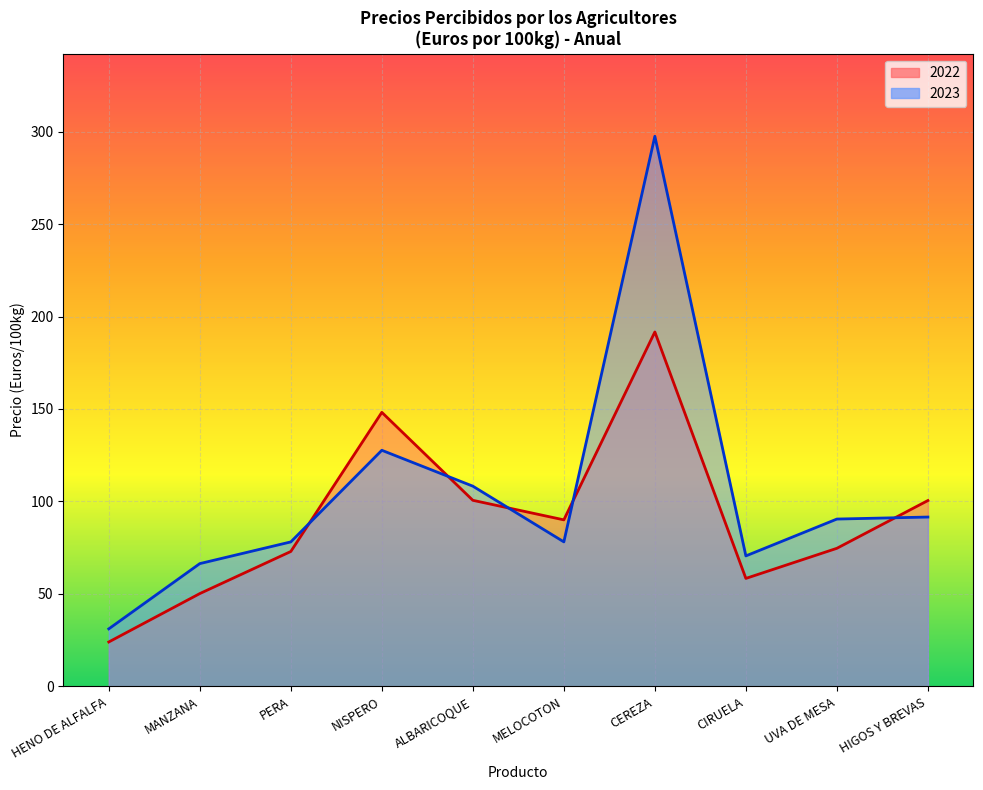

In 2022, how many points are higher than both neighbors (excluding endpoints)?

2